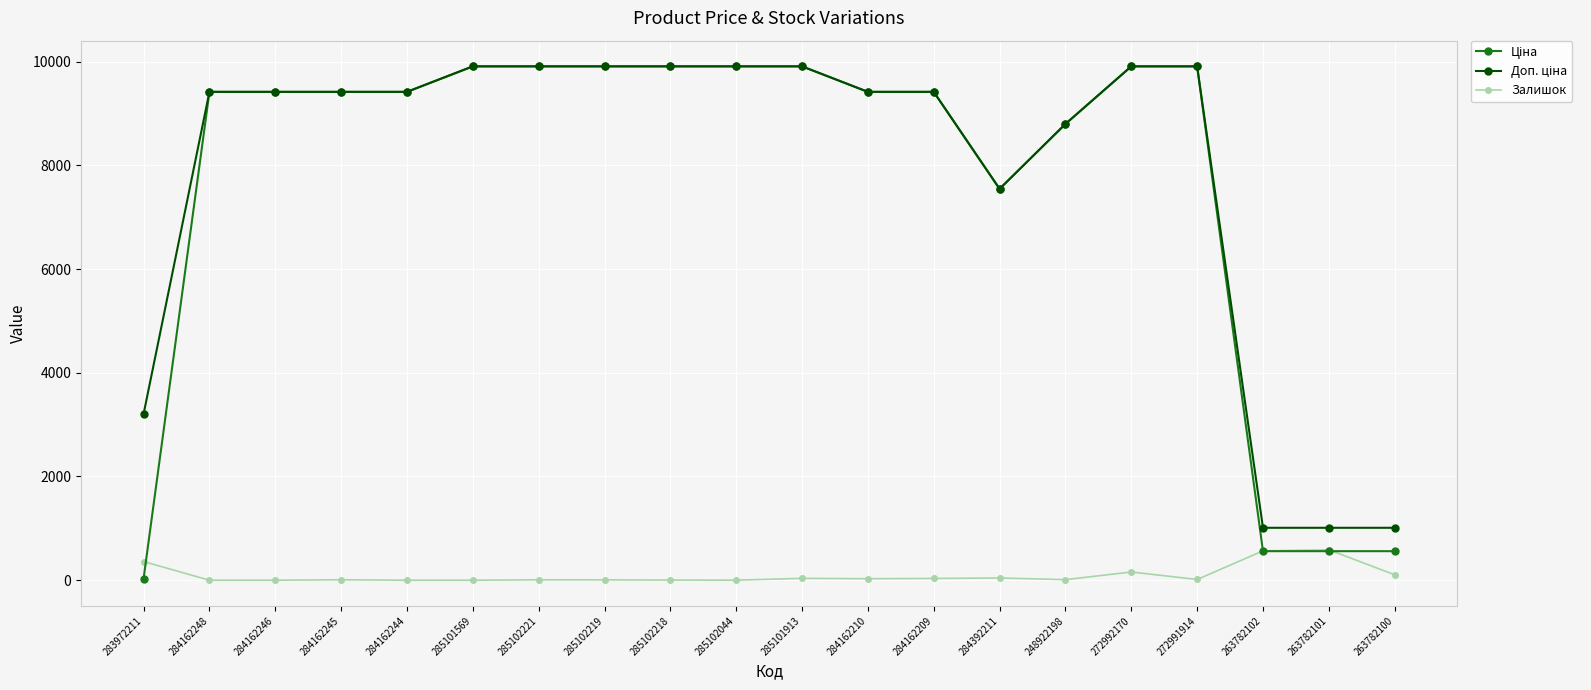

How many lines are shown in the chart?

3